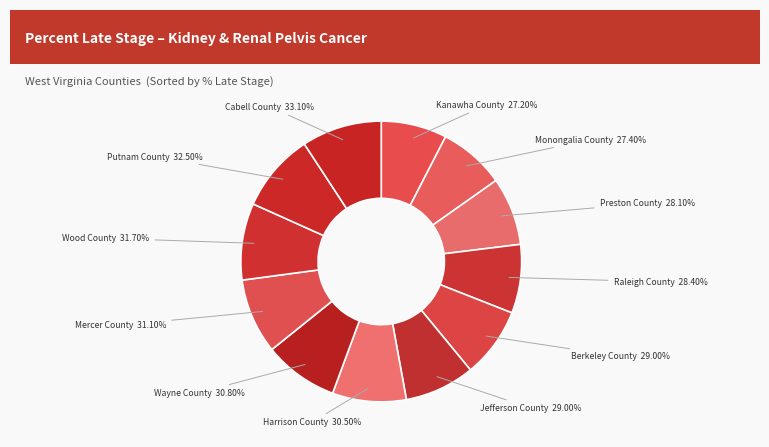

To the nearest percent, what portion does Cabell County represent?

9%